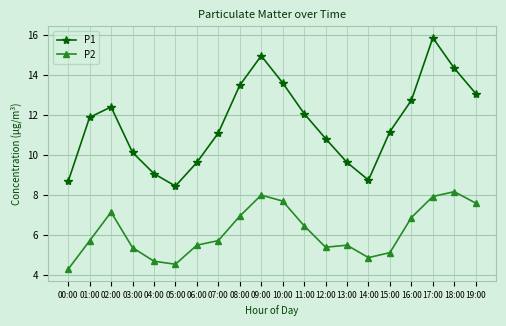

In P1, how many points are higher than both neighbors (excluding endpoints)?

3